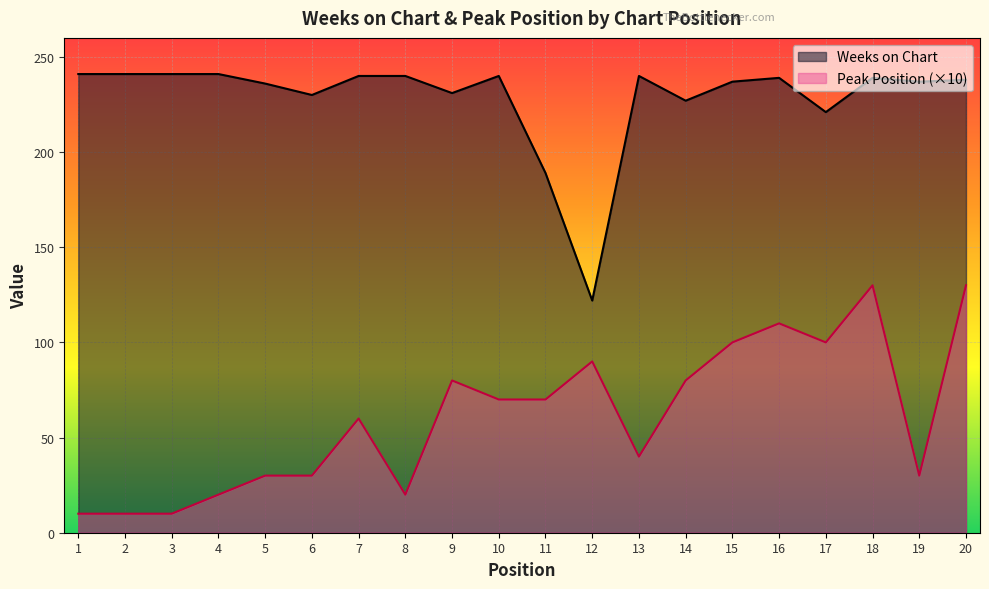

Rank the series by their maximum value, from highest to lowest.

Weeks on Chart, Peak Position (×10)